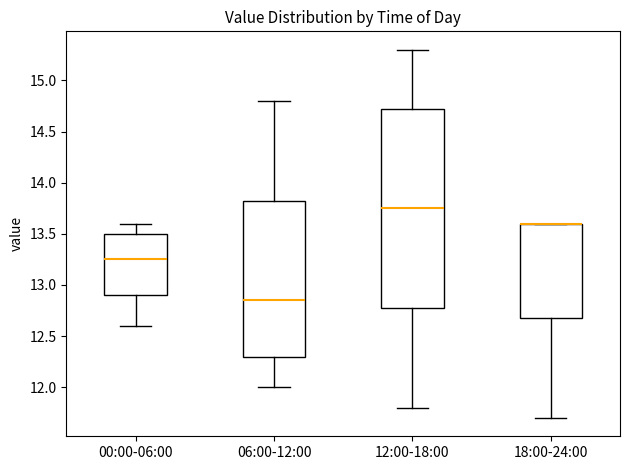

Reading left to right, read every box against the y-axis: the position of its median line, the range the box covers, and the ends of its whiskers. The values are not printed on the chart, so give them approximately, as read against the axis.

00:00-06:00: median 13.25, box 12.90 to 13.50, whiskers 12.60 to 13.60
06:00-12:00: median 12.85, box 12.30 to 13.85, whiskers 12.00 to 14.80
12:00-18:00: median 13.75, box 12.80 to 14.75, whiskers 11.80 to 15.30
18:00-24:00: median 13.60 (drawn on the box's upper edge), box 12.70 to 13.60, whiskers 11.70 to 13.60